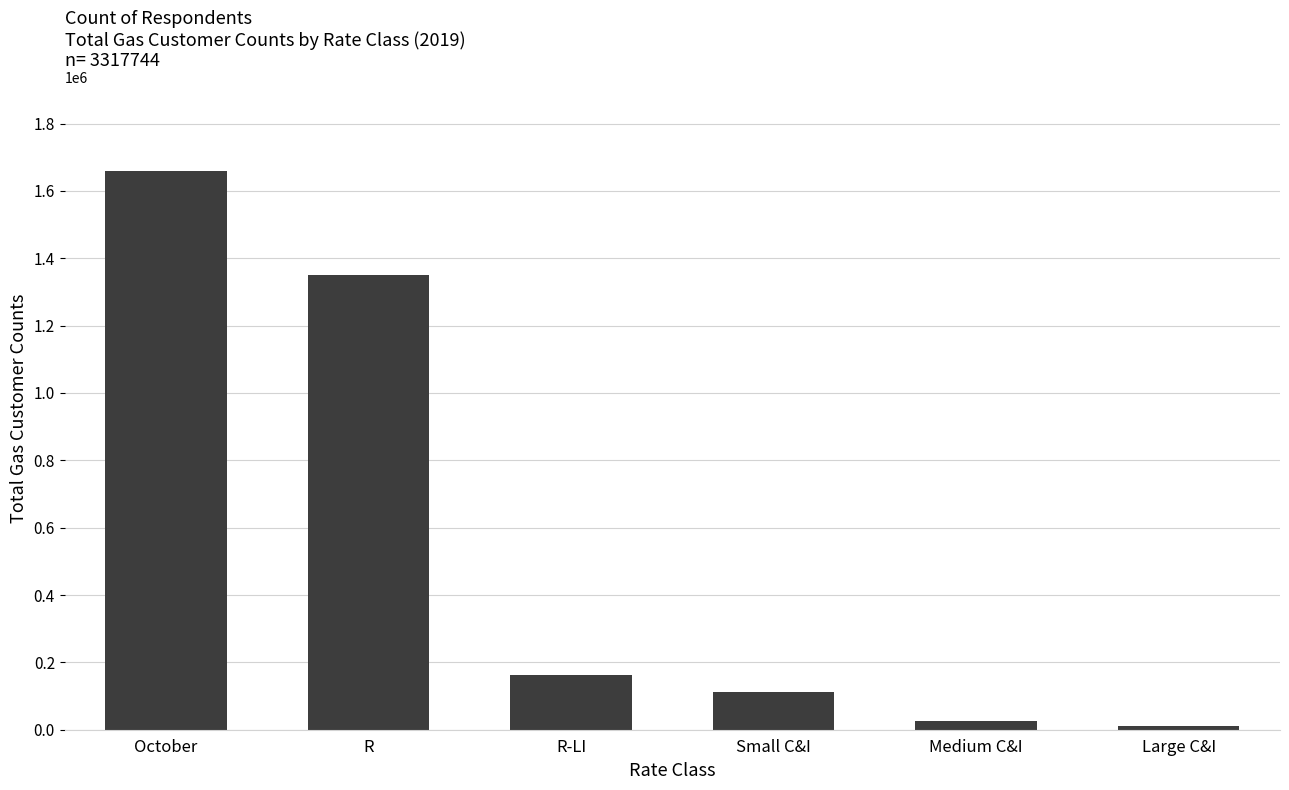

Which category has the highest value across all series?

October